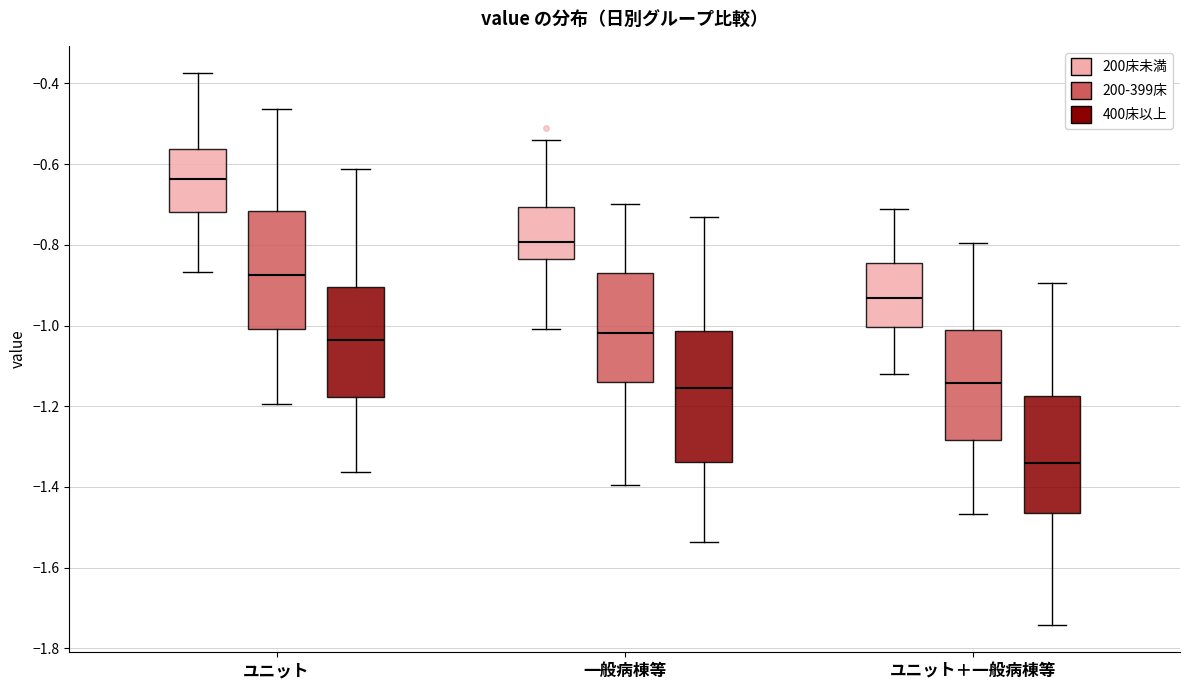

Reading left to right, transcribe this box plot: for each box, give where its median line is, the range the box spans, and where its two whiskers end, as read against the y-axis. The values are not printed on the chart, so give them approximately, as read against the axis.

ユニット (200床未満): median -0.64, box -0.72 to -0.56, whiskers -0.86 to -0.38
ユニット (200-399床): median -0.88, box -1.00 to -0.72, whiskers -1.20 to -0.46
ユニット (400床以上): median -1.04, box -1.18 to -0.90, whiskers -1.36 to -0.62
一般病棟等 (200床未満): median -0.80, box -0.84 to -0.70, whiskers -1.00 to -0.54
一般病棟等 (200-399床): median -1.02, box -1.14 to -0.86, whiskers -1.40 to -0.70
一般病棟等 (400床以上): median -1.16, box -1.34 to -1.02, whiskers -1.54 to -0.74
ユニット＋一般病棟等 (200床未満): median -0.94, box -1.00 to -0.84, whiskers -1.12 to -0.72
ユニット＋一般病棟等 (200-399床): median -1.14, box -1.28 to -1.02, whiskers -1.46 to -0.80
ユニット＋一般病棟等 (400床以上): median -1.34, box -1.46 to -1.18, whiskers -1.74 to -0.90